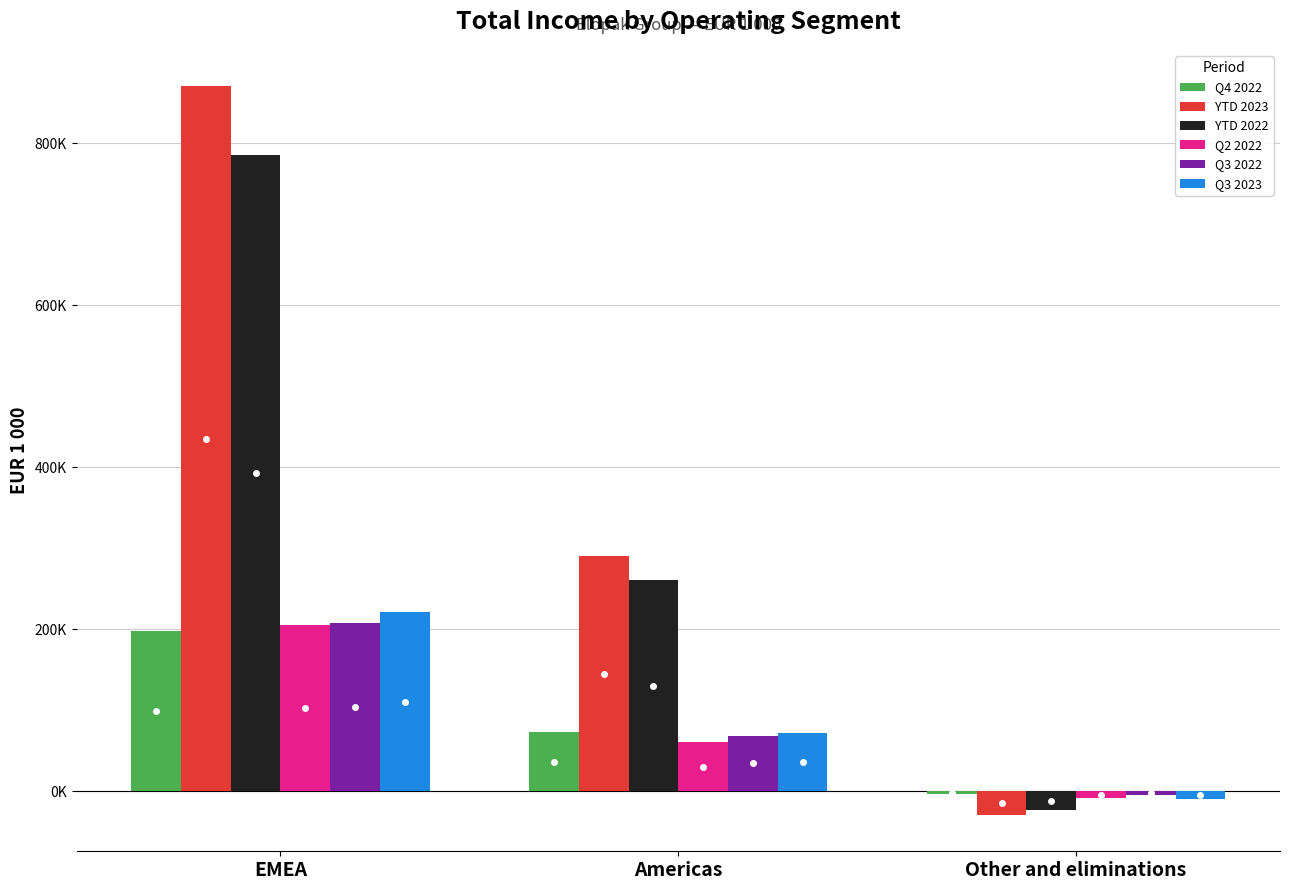

Is it true that Q3 2022 equals -4312.1 at Other and eliminations?

True